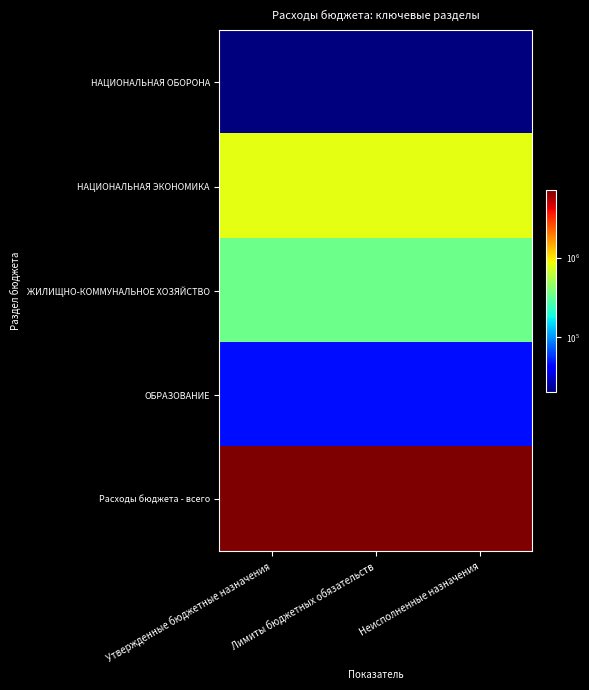

Which series has the largest total across all categories?

Расходы бюджета - всего